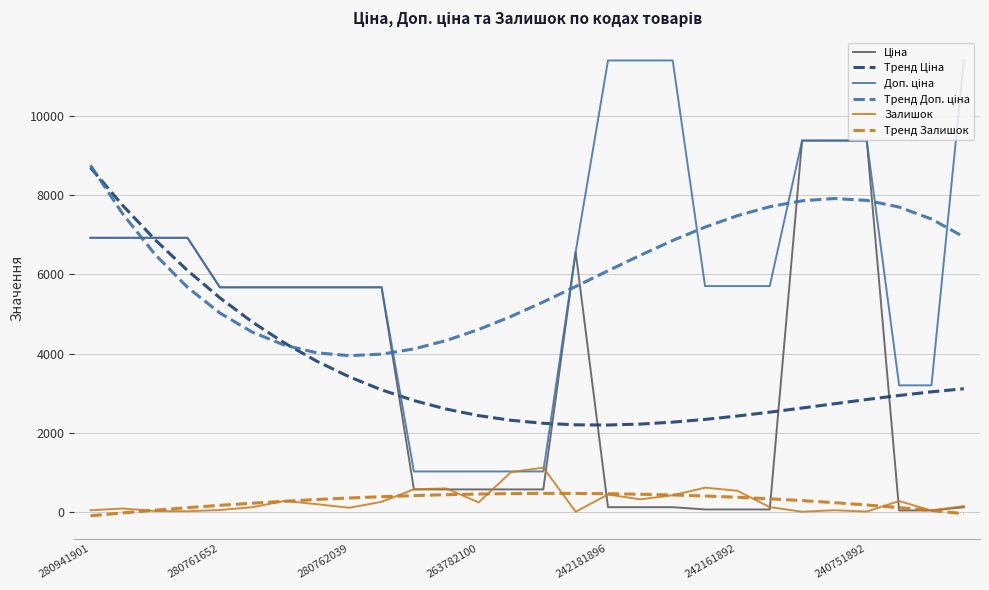

What is the maximum value shown in the chart?

11410.0